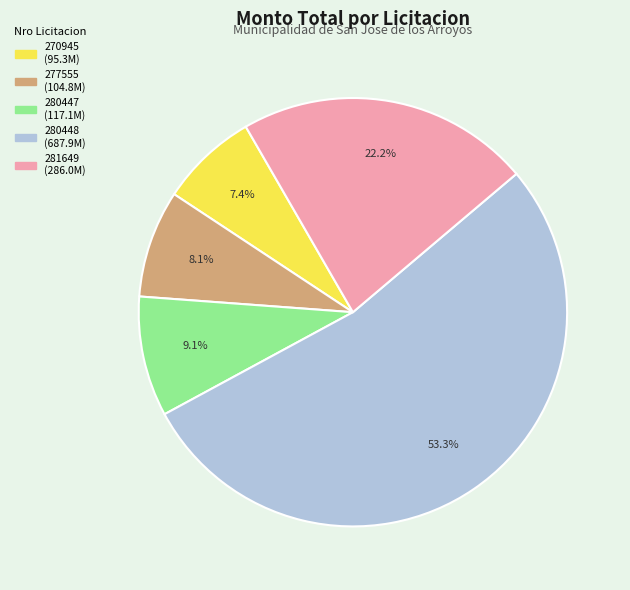

Is it true that 280448 is 68% of the pie?

False